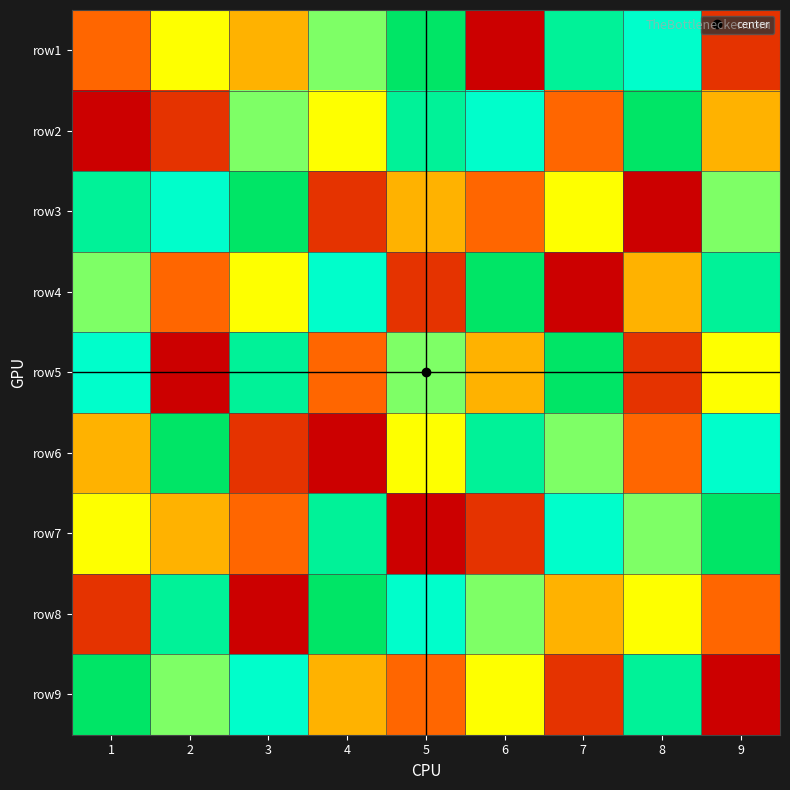

What is the total value across all series at 8?

45